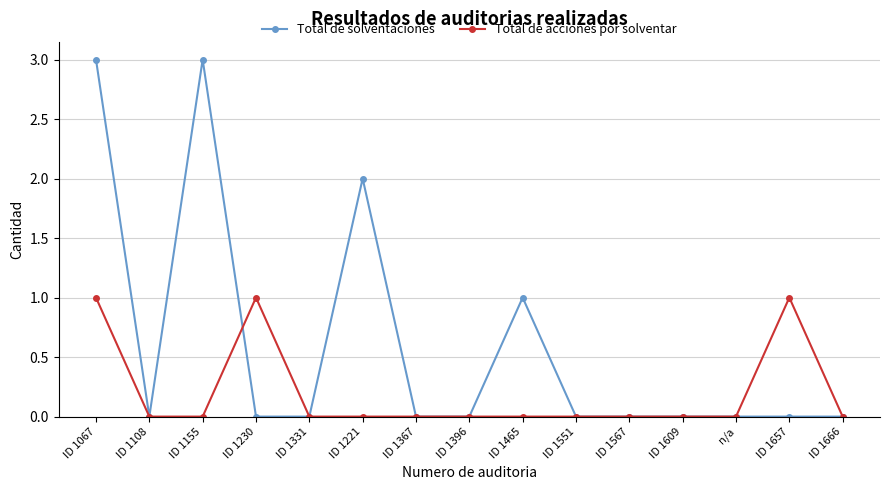

Rank the series by their maximum value, from lowest to highest.

Total de acciones por solventar, Total de solventaciones